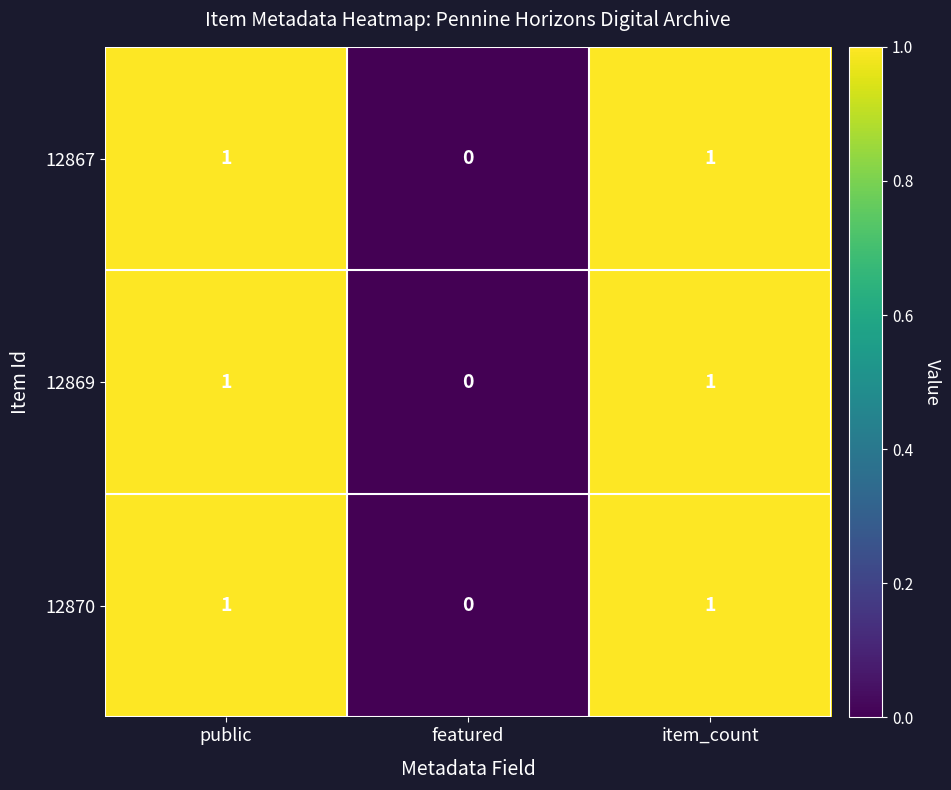

Reading left to right, extract all data points from this chart.

12867: public=1	featured=0	item_count=1
12869: public=1	featured=0	item_count=1
12870: public=1	featured=0	item_count=1